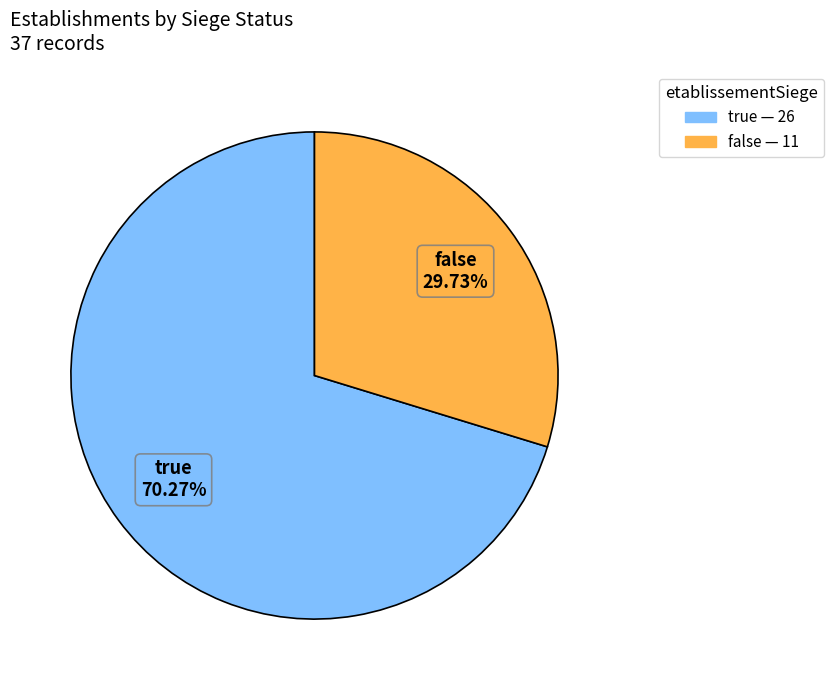

Which has a higher value, false or true?

true